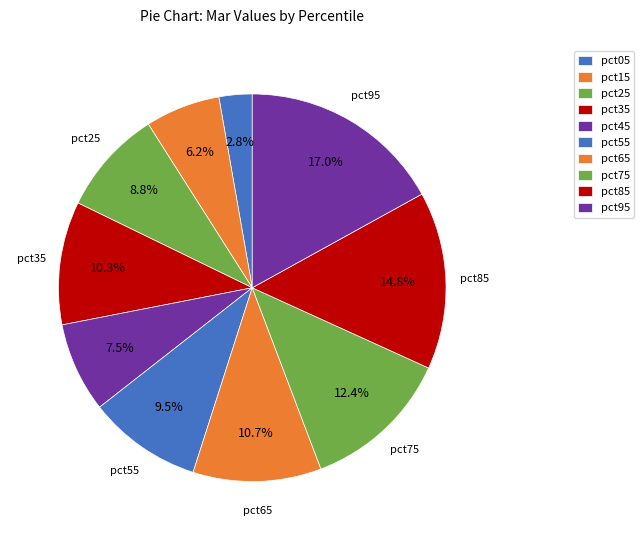

To the nearest percent, what portion does pct45 represent?

7%